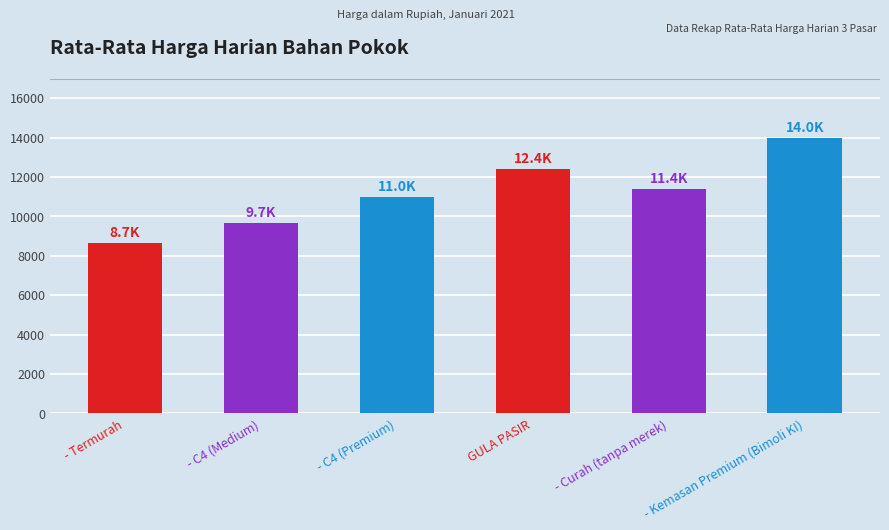

List the labels in order of value, largest first.

- Kemasan Premium (Bimoli KI), GULA PASIR, - Curah (tanpa merek), - C4 (Premium), - C4 (Medium), - Termurah